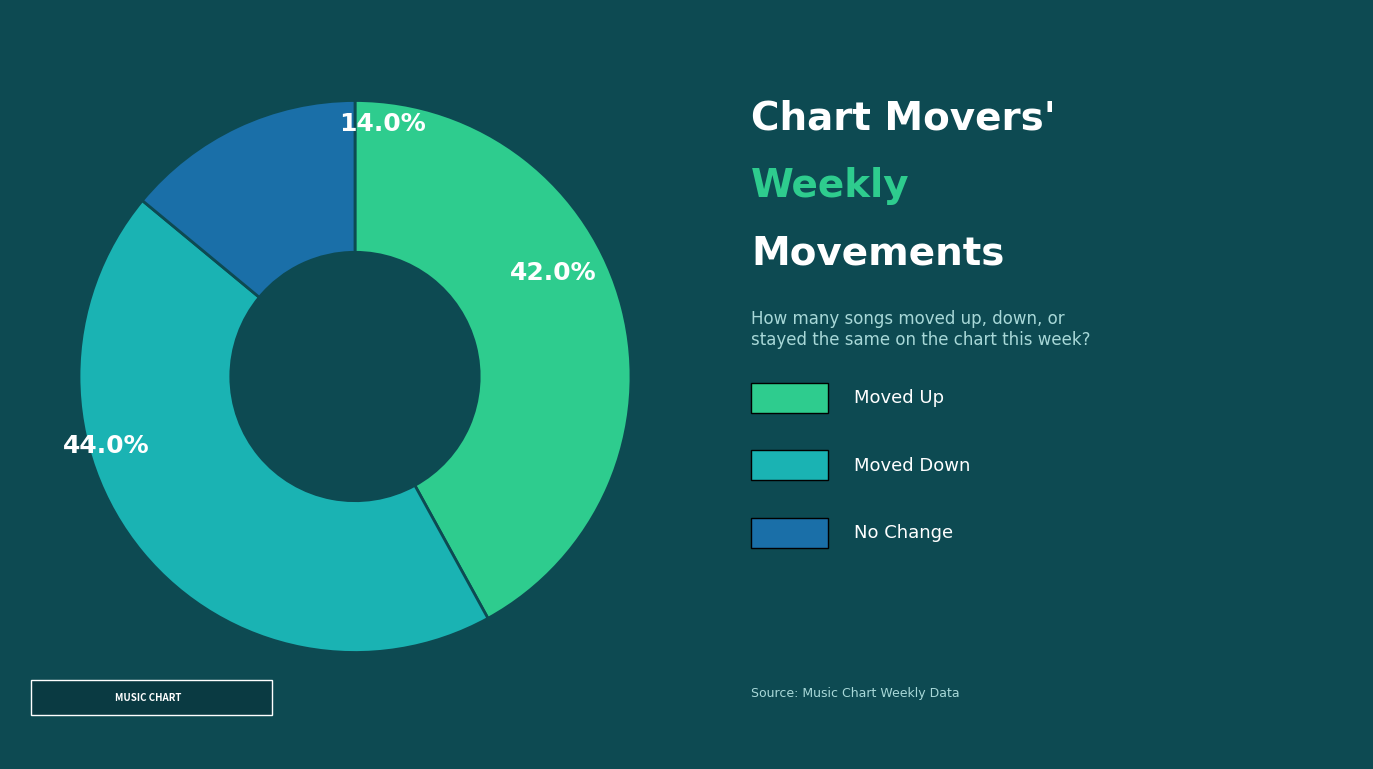

Is up the majority of the pie?

No